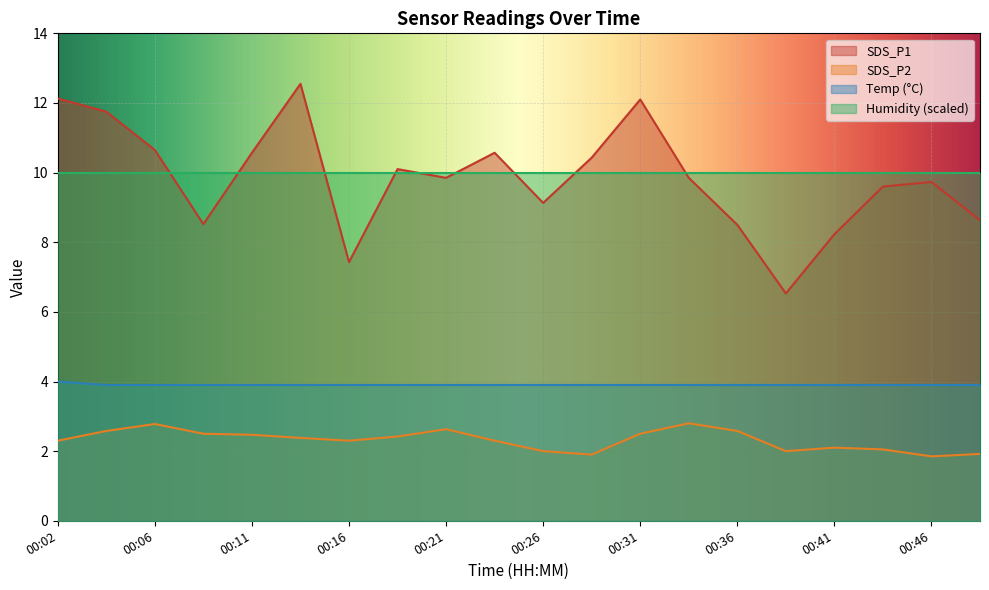

Reading right to left, transcribe all the data shown in this chart.

SDS_P1: 8.6	9.7	9.6	8.2	6.5	8.5	9.8	12.1	10.4	9.1	10.6	9.8	10.1	7.4	12.6	10.6	8.5	10.7	11.8	12.1
SDS_P2: 1.9	1.9	2.0	2.1	2.0	2.6	2.8	2.5	1.9	2.0	2.3	2.6	2.4	2.3	2.4	2.5	2.5	2.8	2.6	2.3
Temp: 3.9	3.9	3.9	3.9	3.9	3.9	3.9	3.9	3.9	3.9	3.9	3.9	3.9	3.9	3.9	3.9	3.9	3.9	3.9	4.0